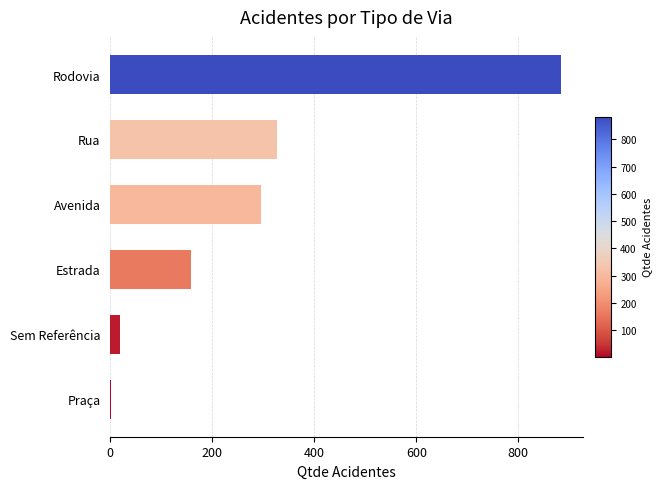

What is the sum of the values at Sem Referência and Rua?

347